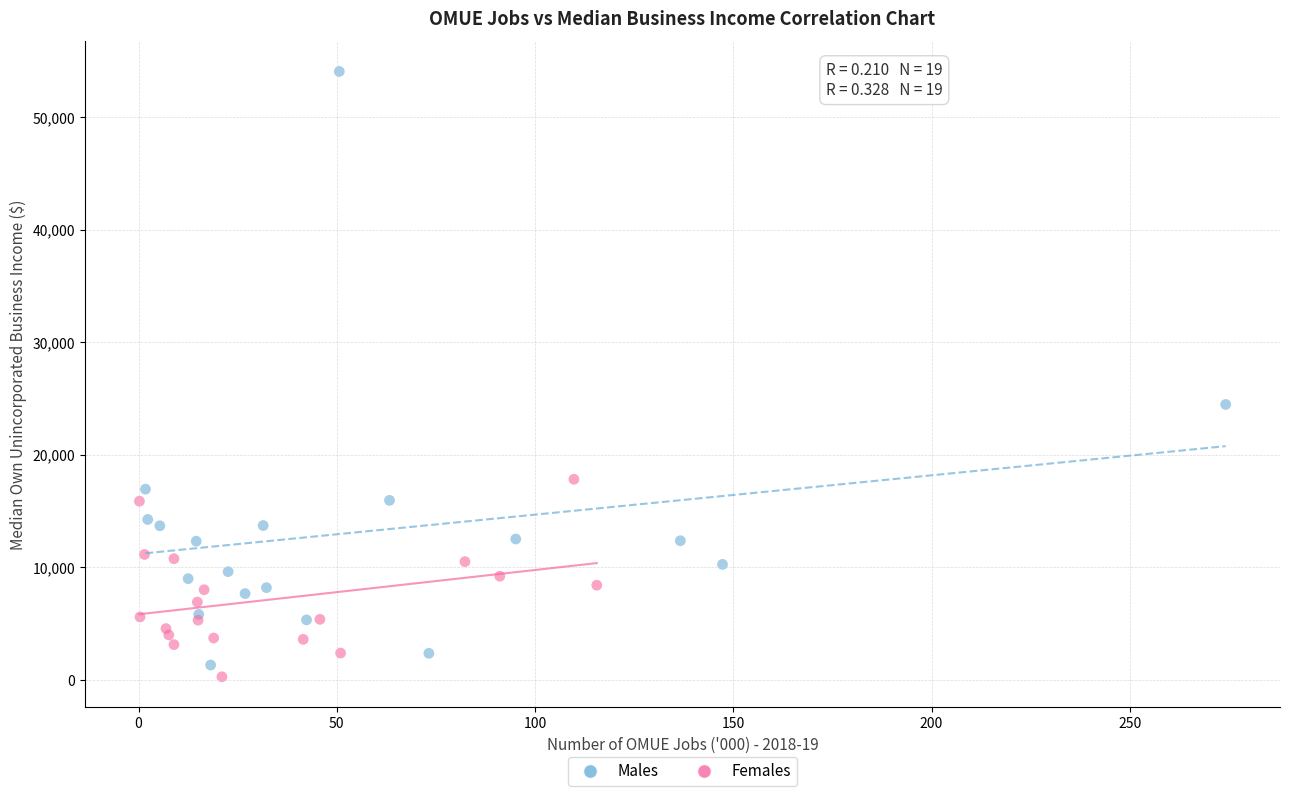

Which series contains the highest Y value?

Males